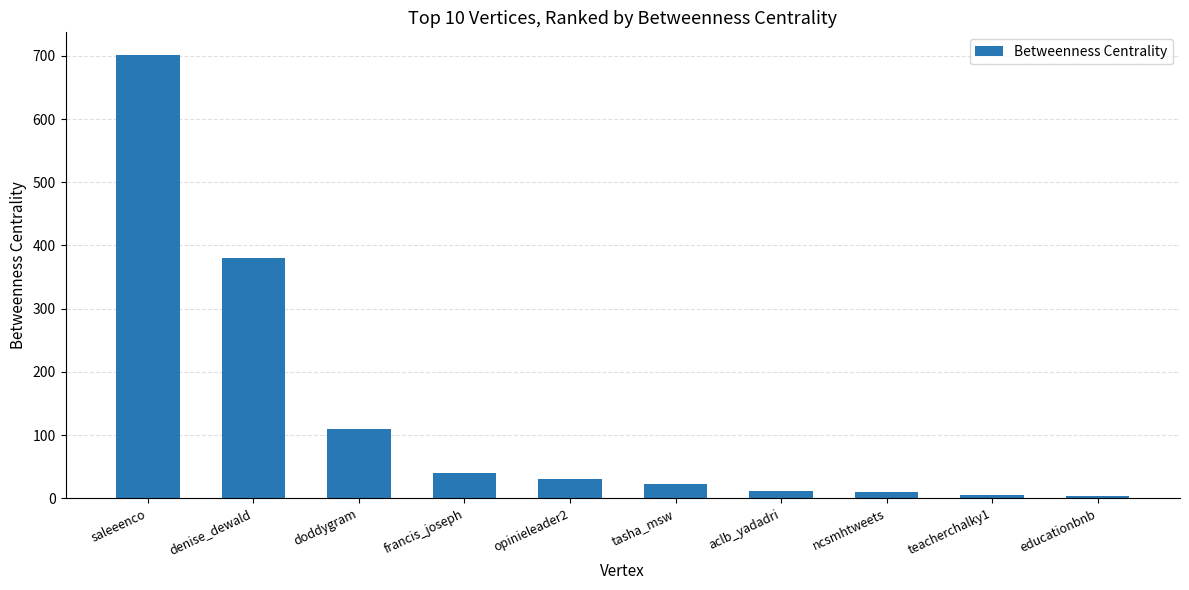

Read the value at saleeenco.

702